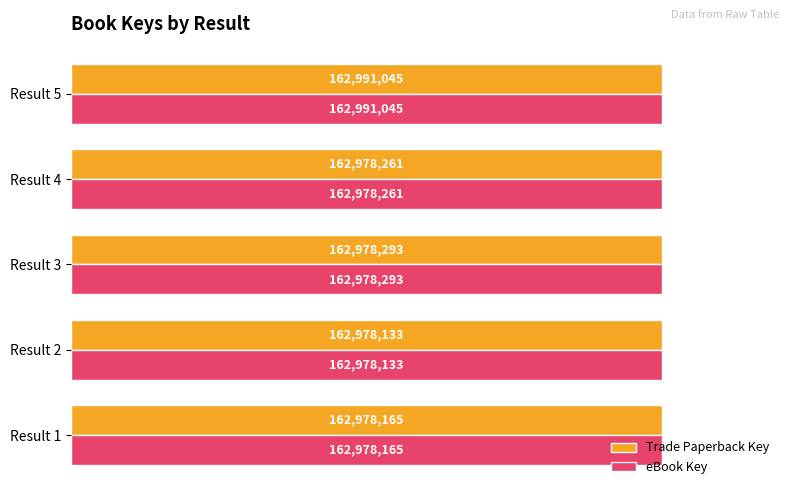

What are all the series names shown in the legend?

Trade Paperback Key, eBook Key